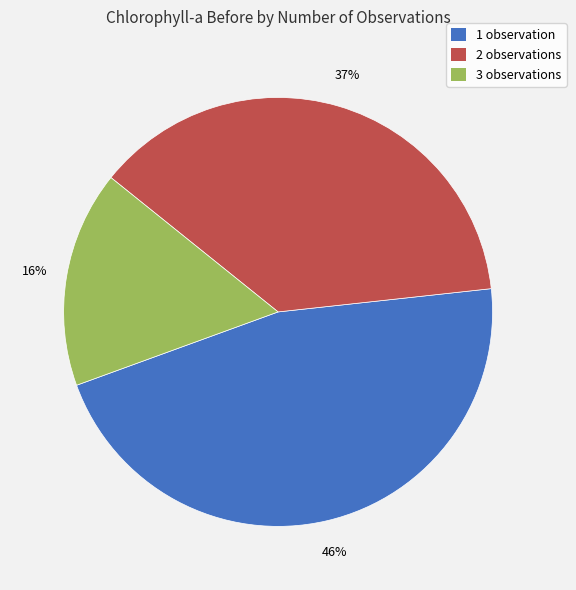

Is there any slice that represents more than half of the pie?

No